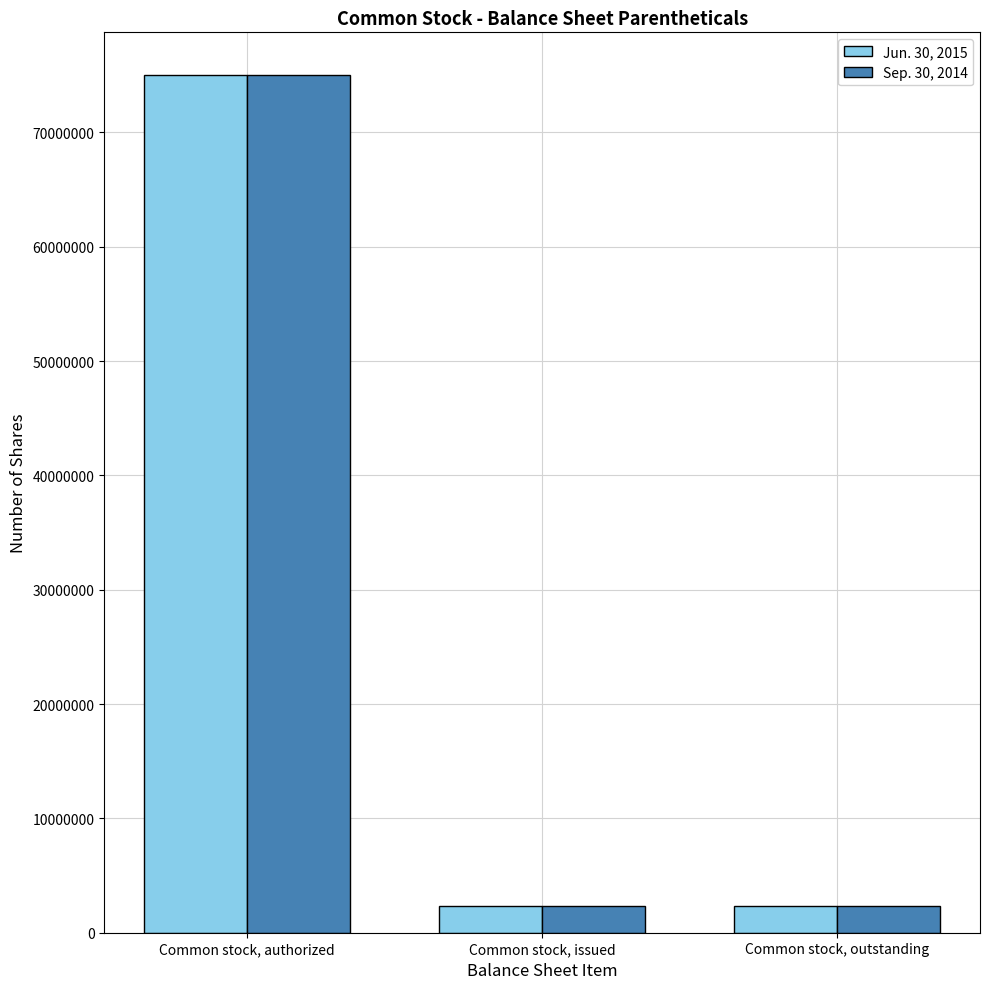

Is it true that Sep. 30, 2014 equals 116489225 at Common stock, authorized?

False